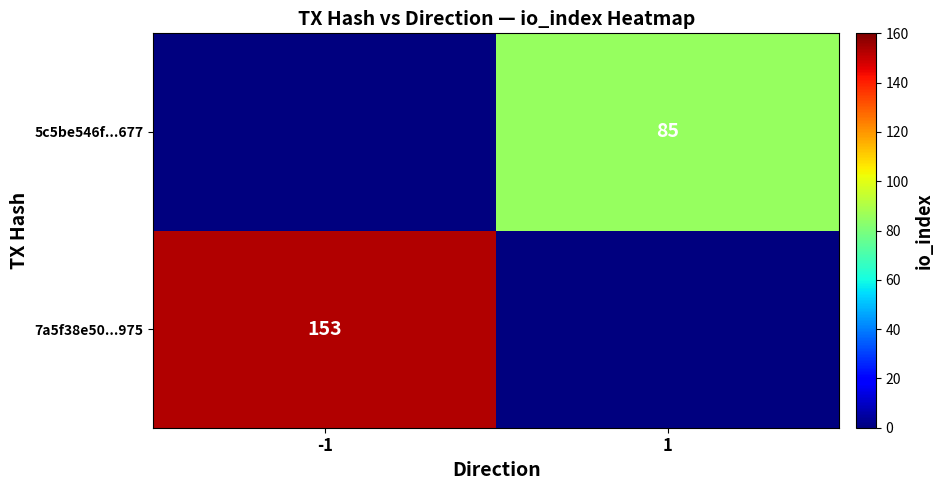

The value of 7a5f38e50...975 at -1 is 153. True or false?

True